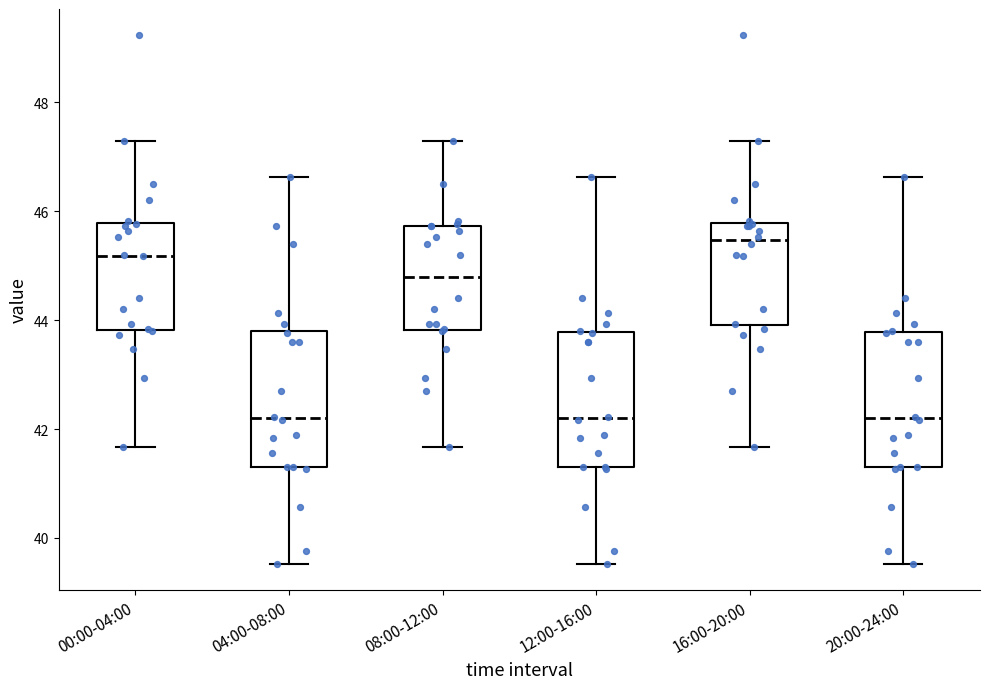

Reading left to right, transcribe this box plot: for each box, give where its median line is, the range the box spans, and where its two whiskers end, as read against the y-axis. The values are not printed on the chart, so give them approximately, as read against the axis.

00:00-04:00: median 45.2, box 43.8 to 45.8, whiskers 41.6 to 47.4
04:00-08:00: median 42.2, box 41.4 to 43.8, whiskers 39.6 to 46.6
08:00-12:00: median 44.8, box 43.8 to 45.8, whiskers 41.6 to 47.4
12:00-16:00: median 42.2, box 41.4 to 43.8, whiskers 39.6 to 46.6
16:00-20:00: median 45.4, box 44.0 to 45.8, whiskers 41.6 to 47.4
20:00-24:00: median 42.2, box 41.4 to 43.8, whiskers 39.6 to 46.6